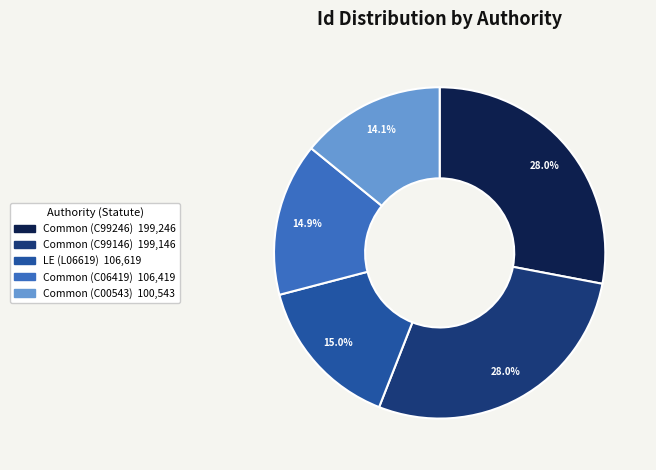

Is it true that Common (C06419) is 29% of the pie?

False